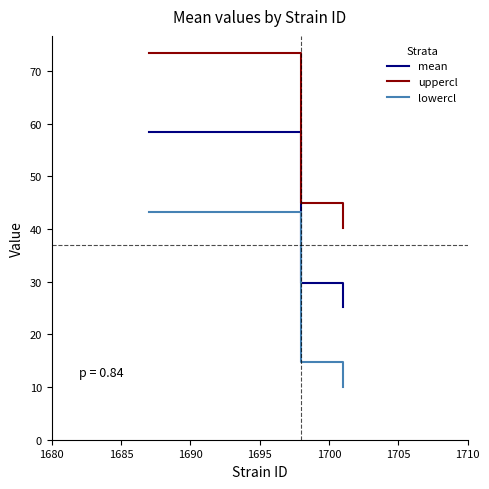

What is the difference between the maximum and minimum values in the uppercl series?

33.2